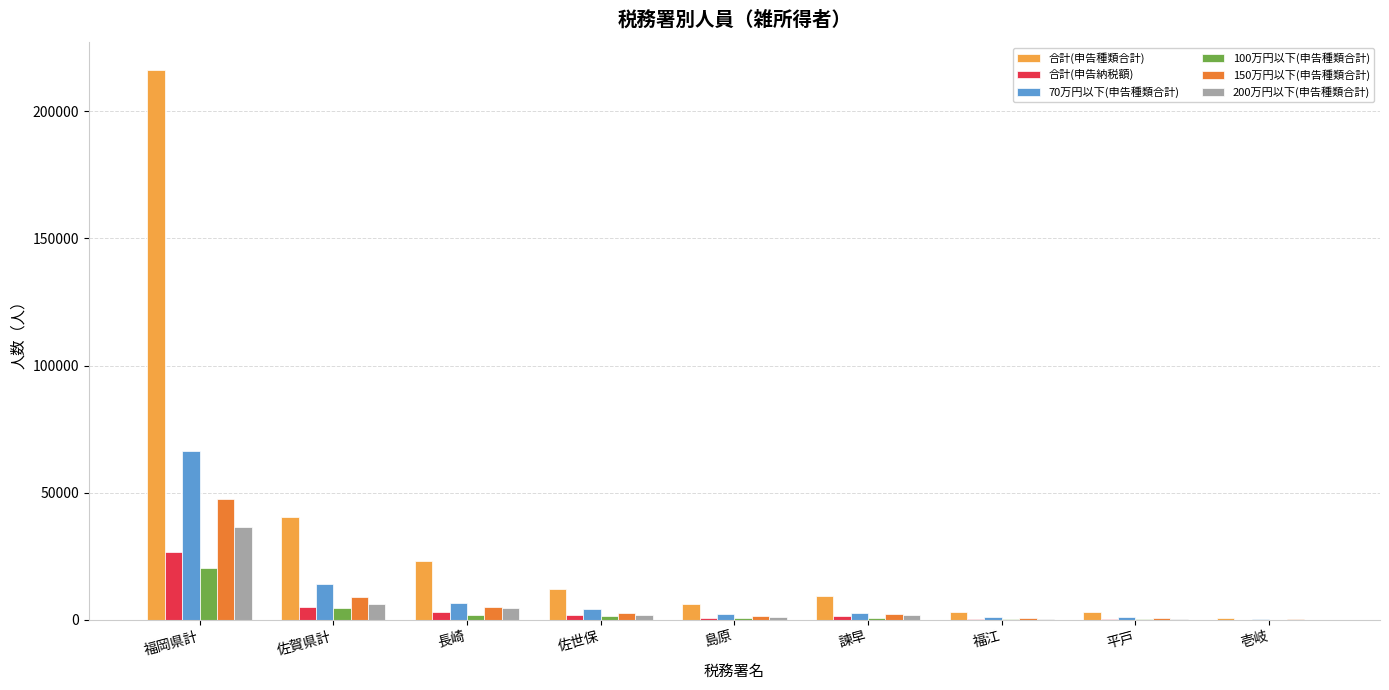

The value of 合計(申告種類合計) at 佐賀県計 is 40323. True or false?

True